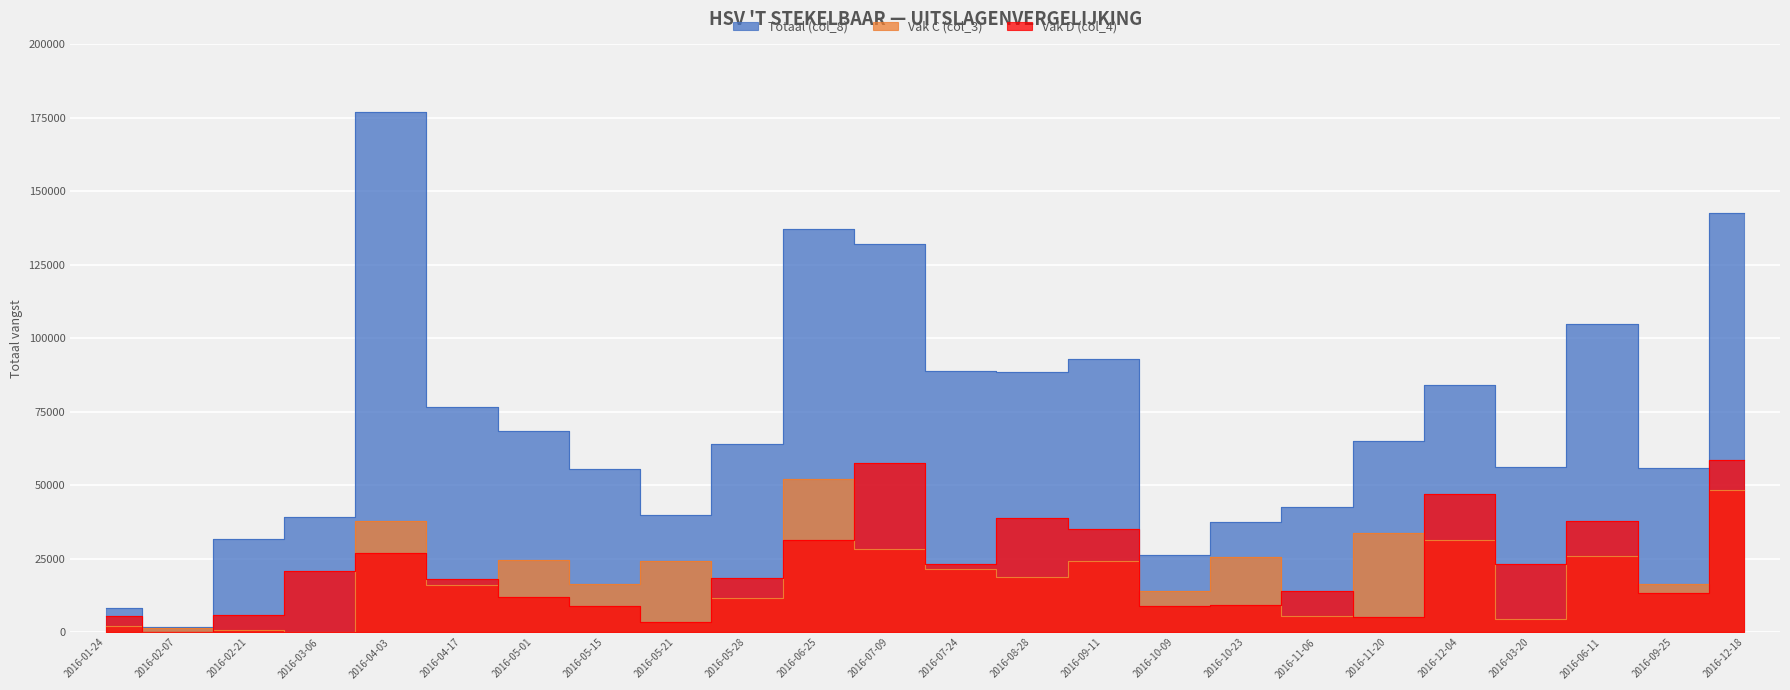

Is it true that Vak C (col_3) equals 2158 at 2016-02-07?

False